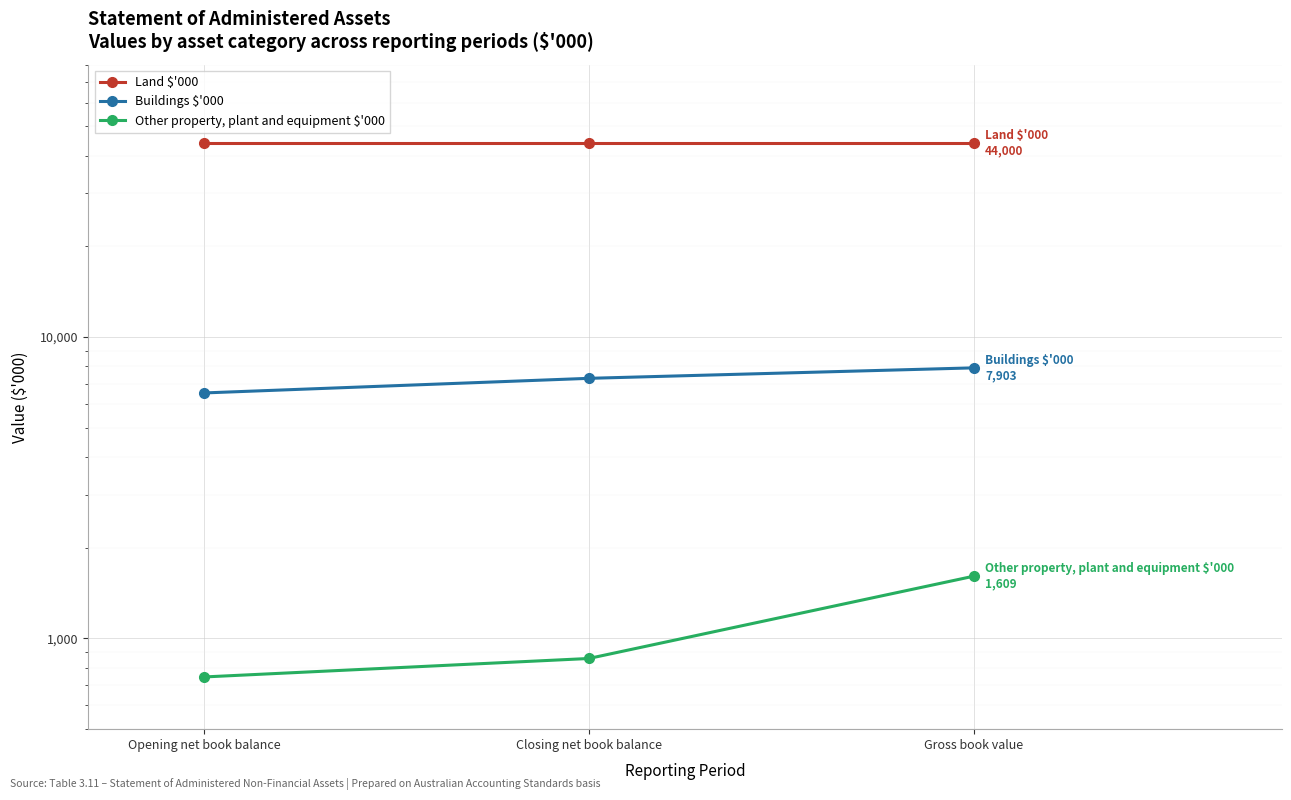

The value of Land $'000 at Closing net book balance is 44000. True or false?

True